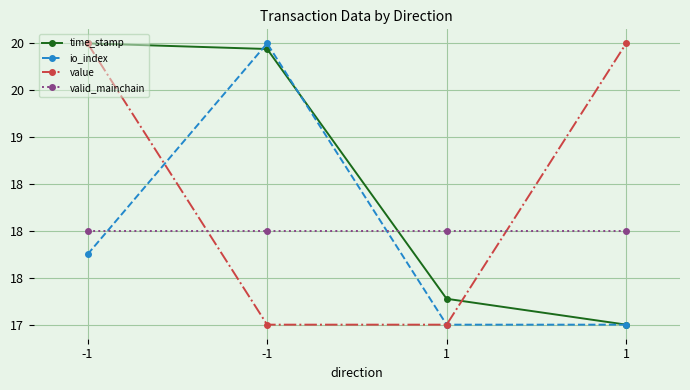

Reading left to right, list all the values displayed in this chart.

time_stamp: 20.0	19.9	17.3	17.0
io_index: 17.8	20.0	17.0	17.0
value: 20.0	17.0	17.0	20.0
valid_mainchain: 18.0	18.0	18.0	18.0